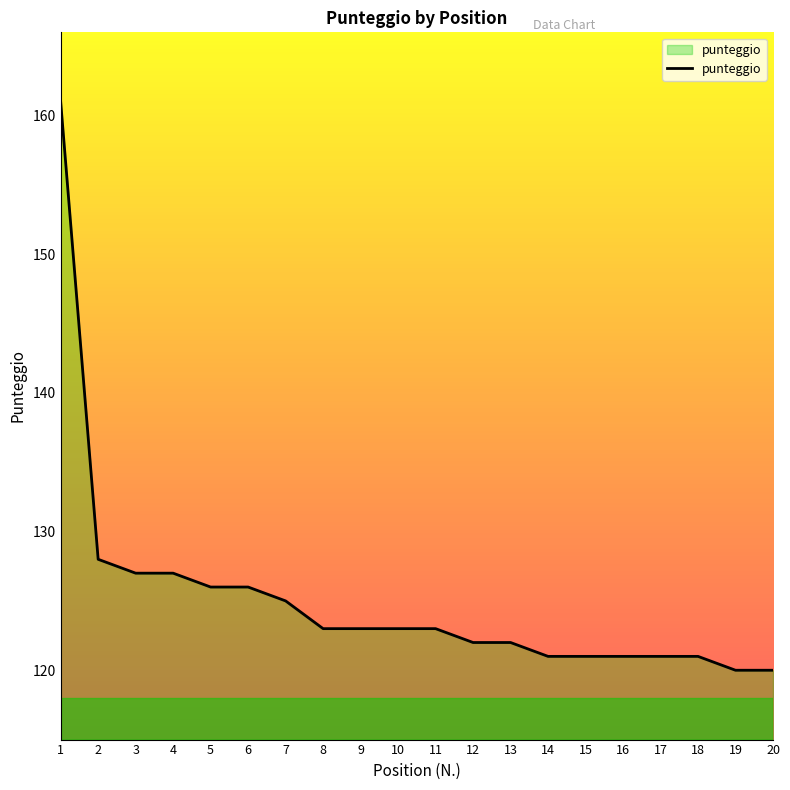

The value at 2 is 182. True or false?

False